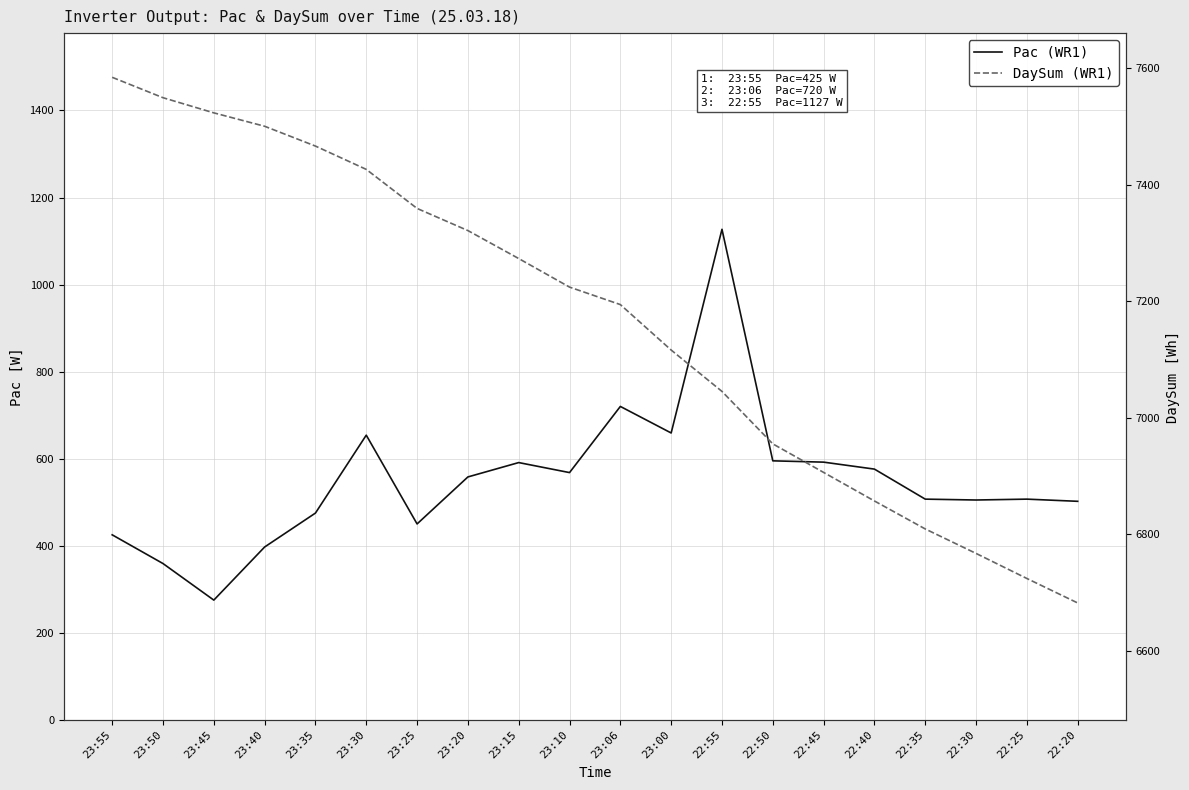

Rank the categories by DaySum (WR1) value from highest to lowest.

23:55, 23:50, 23:45, 23:40, 23:35, 23:30, 23:25, 23:20, 23:15, 23:10, 23:06, 23:00, 22:55, 22:50, 22:45, 22:40, 22:35, 22:30, 22:25, 22:20